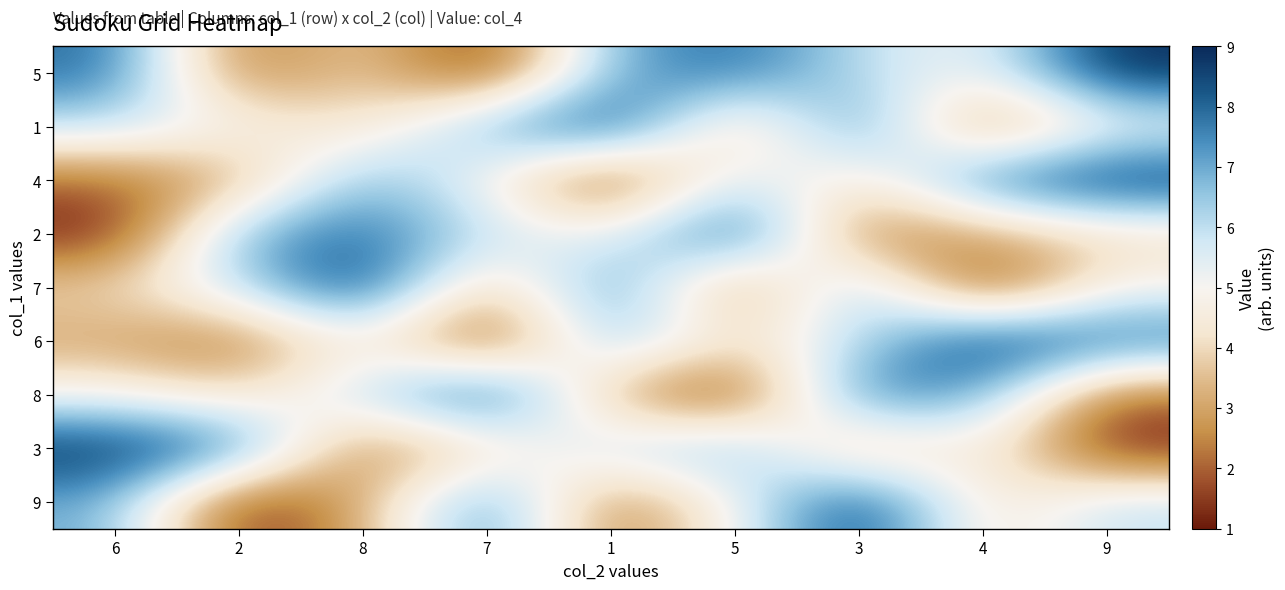

Reading right to left, transcribe all the data shown in this chart.

5: 9=9	4=5	3=6	5=8	1=7	7=1	8=4	2=2	6=8
1: 9=5	4=2	3=8	5=3	1=9	7=7	8=4	2=5	6=6
4: 9=9	4=8	3=4	5=6	1=1	7=5	8=7	2=3	6=2
2: 9=4	4=3	3=2	5=9	1=5	7=6	8=8	2=7	6=1
7: 9=5	4=1	3=7	5=2	1=8	7=3	8=9	2=6	6=4
6: 9=8	4=9	3=6	5=4	1=7	7=1	8=5	2=2	6=3
8: 9=2	4=7	3=8	5=1	1=3	7=9	8=6	2=4	6=5
3: 9=1	4=5	3=3	5=7	1=6	7=4	8=2	2=8	6=9
9: 9=6	4=4	3=9	5=5	1=2	7=8	8=3	2=1	6=7